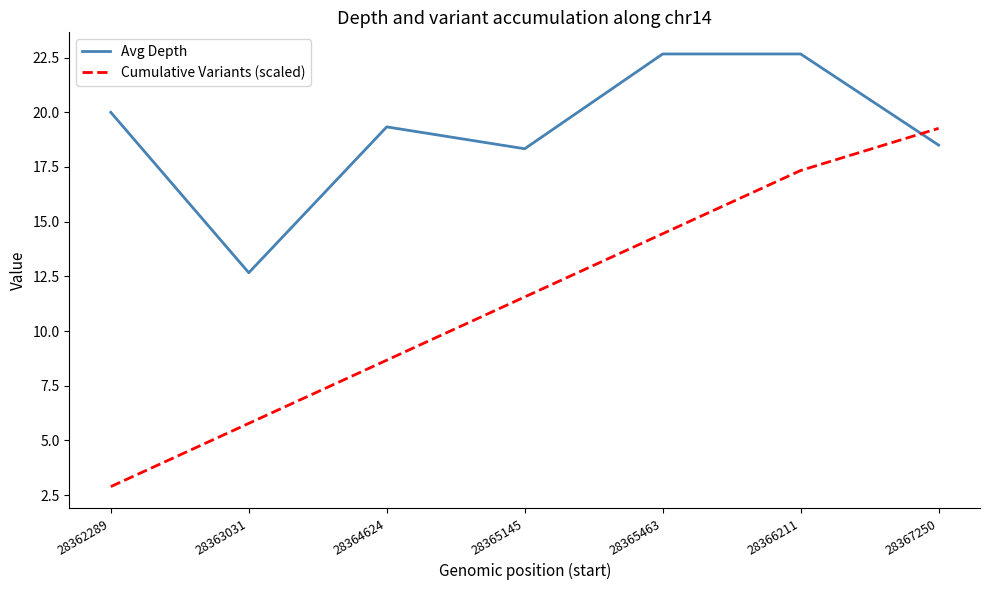

What is the difference between the Avg Depth values at 28367250 and 28366211?

4.2